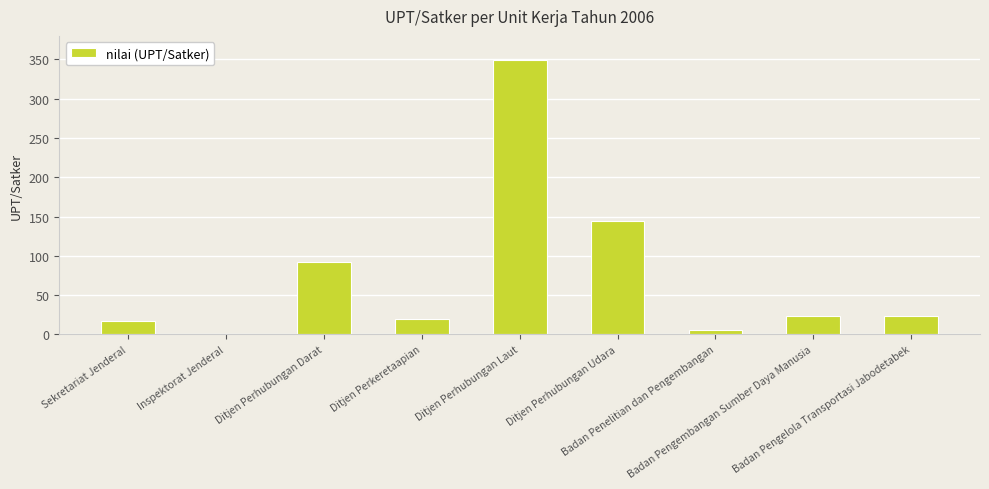

What is the sum of all values?

674